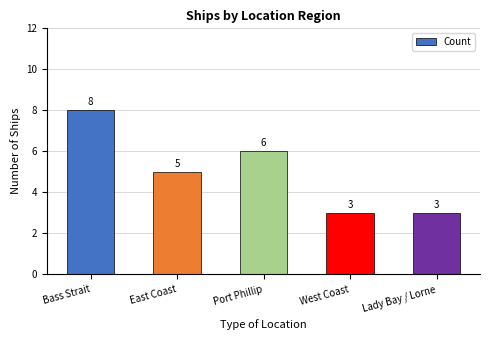

What is the change in value from Port Phillip to West Coast?

-3